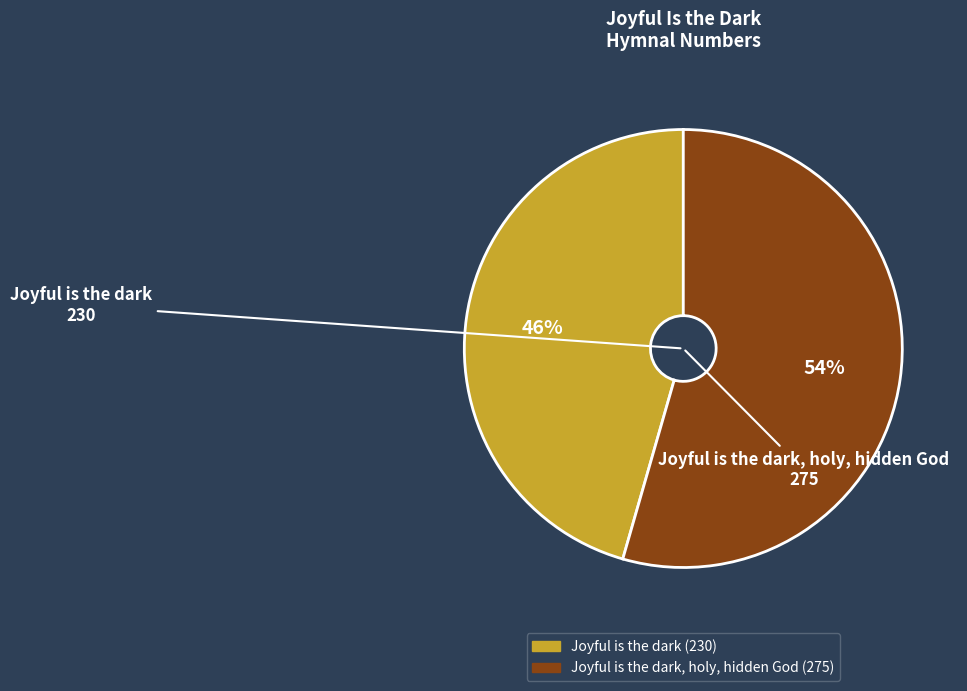

Is there a majority slice in this chart?

Yes